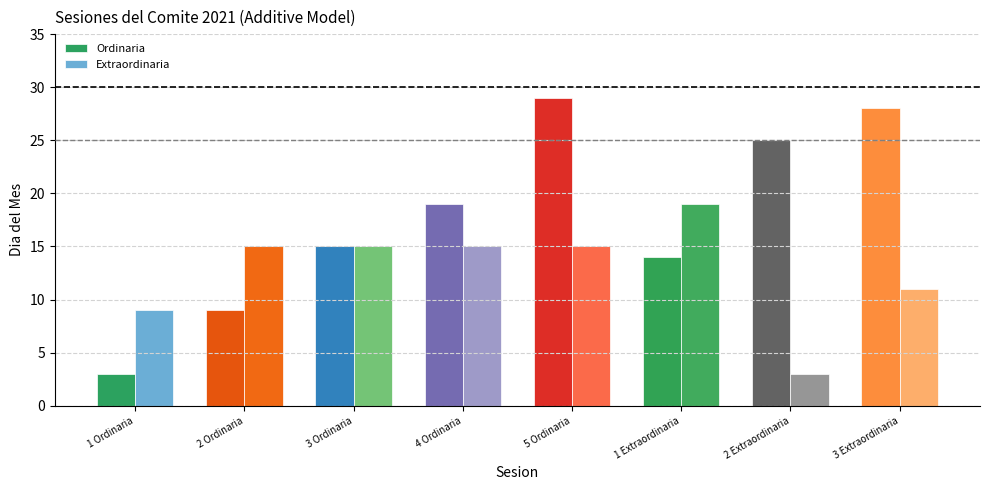

What is the total value across all series at 4 Ordinaria?

34